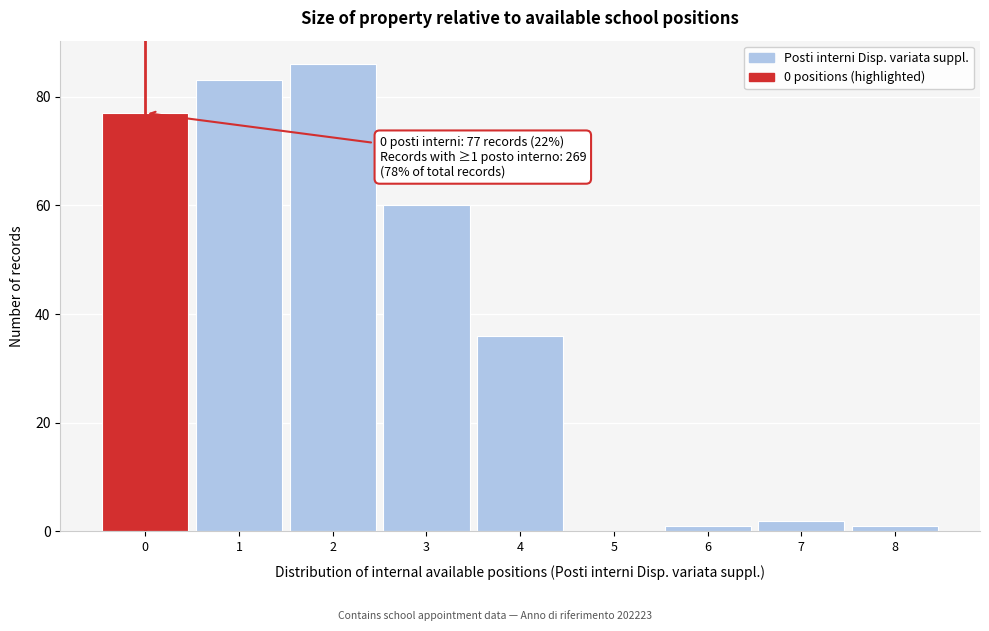

Over which range of the x-axis is the bar tallest?

1.5 to 2.5